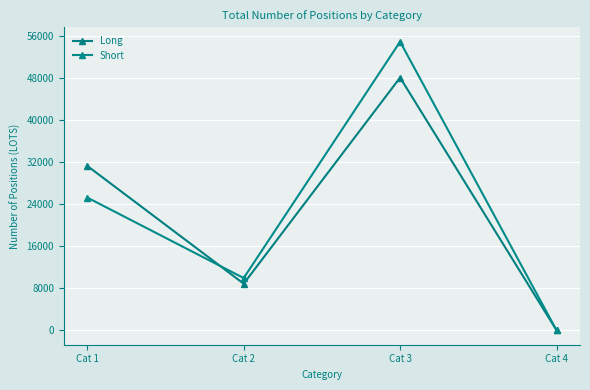

At which label does Short reach its peak?

Cat 3